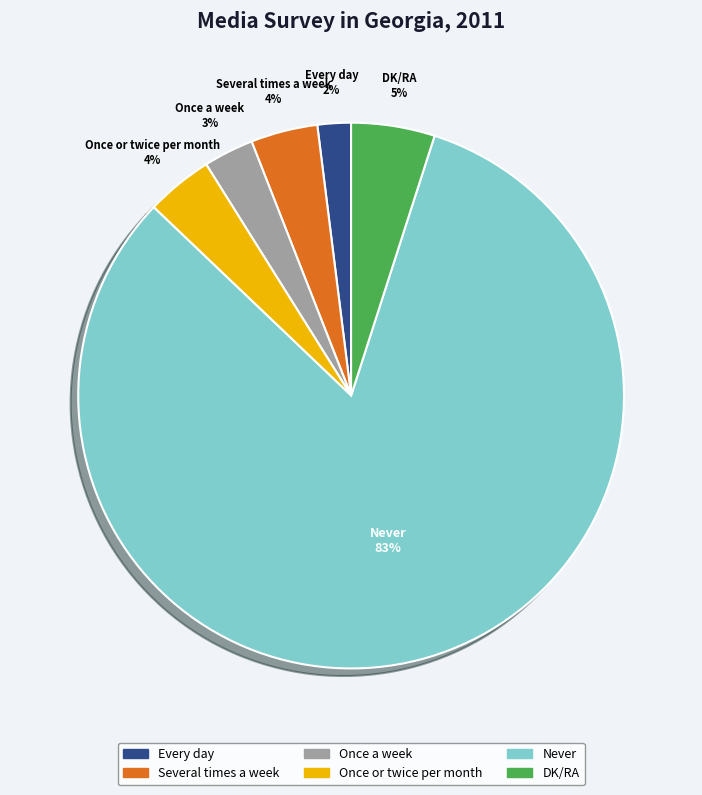

Rank the categories by value from highest to lowest.

Never, DK/RA, Several times a week, Once or twice per month, Once a week, Every day